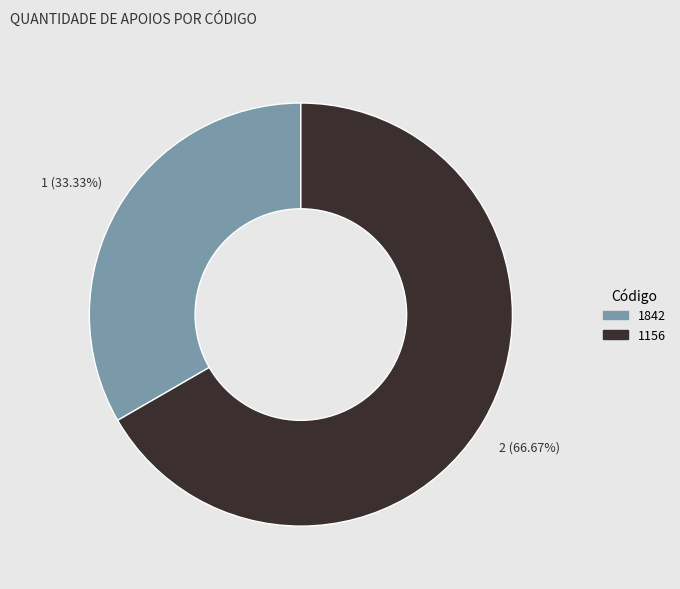

Count the number of slices in the pie.

2